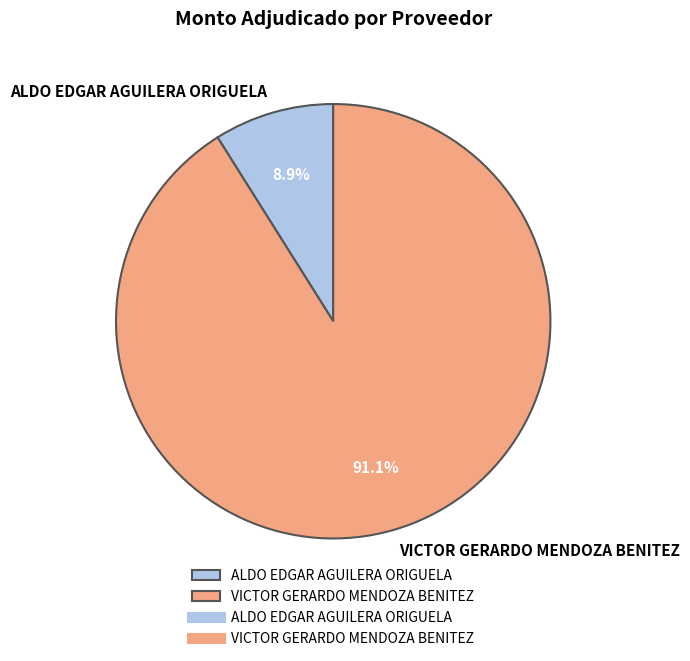

How many segments does this pie chart have?

2